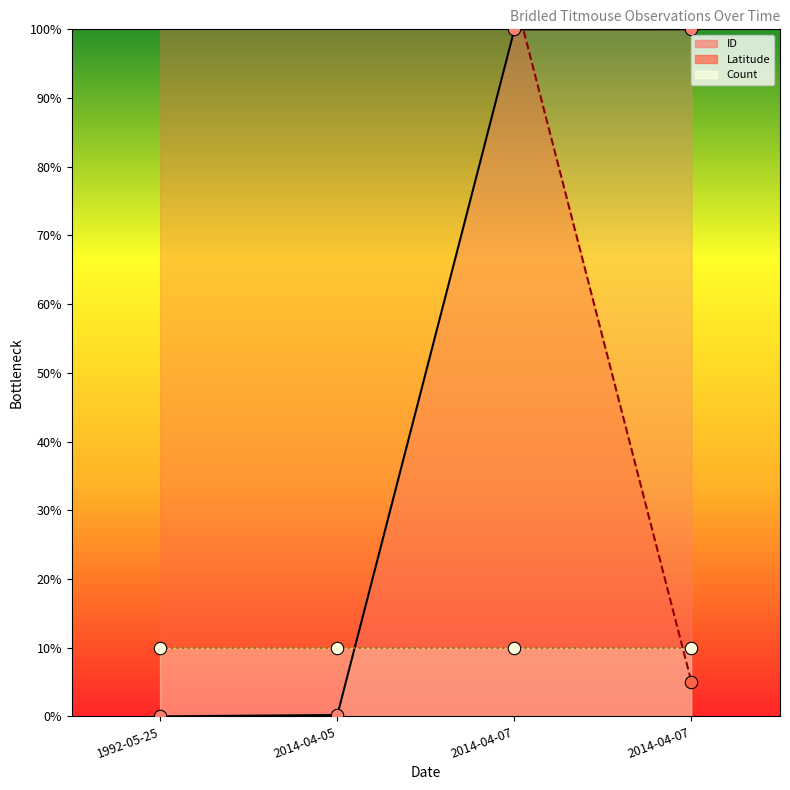

Which series reaches the minimum Y coordinate?

ID